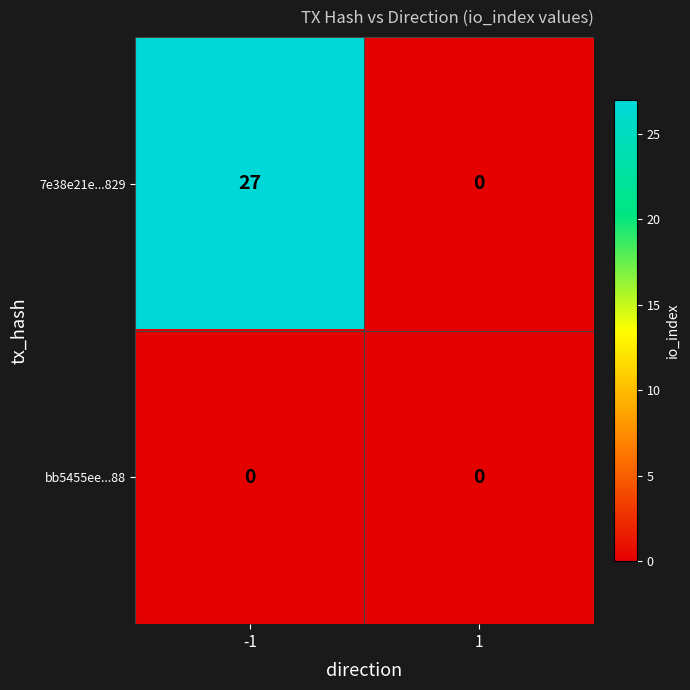

Reading left to right, what are all the values shown in this chart?

7e38e21e...829: 27	0
bb5455ee...88: 0	0